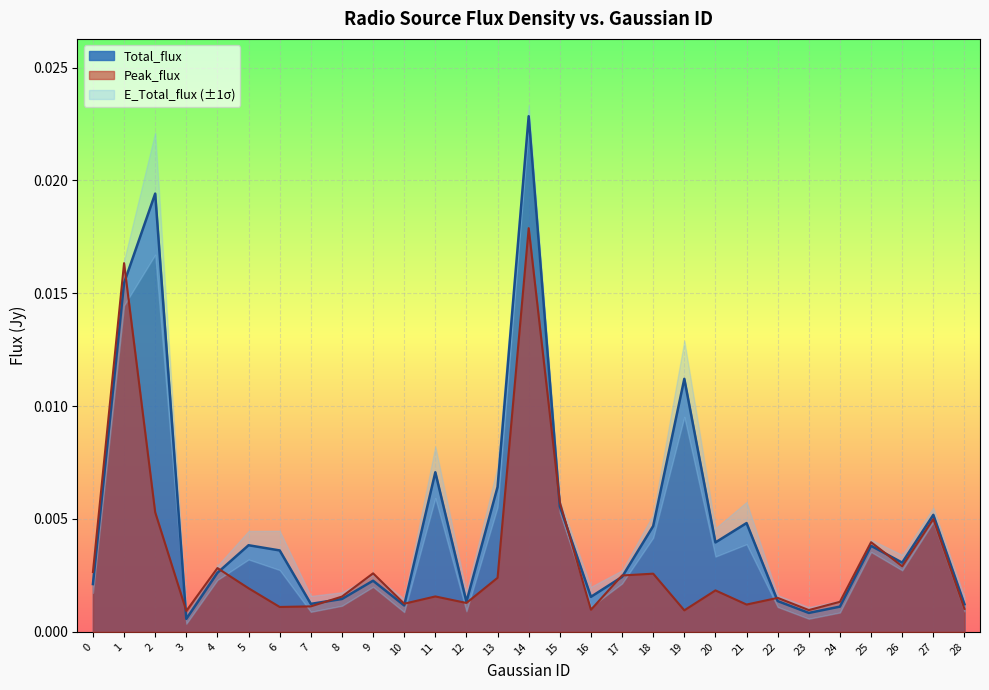

True or false: Peak_flux and Total_flux intersect in this chart.

True